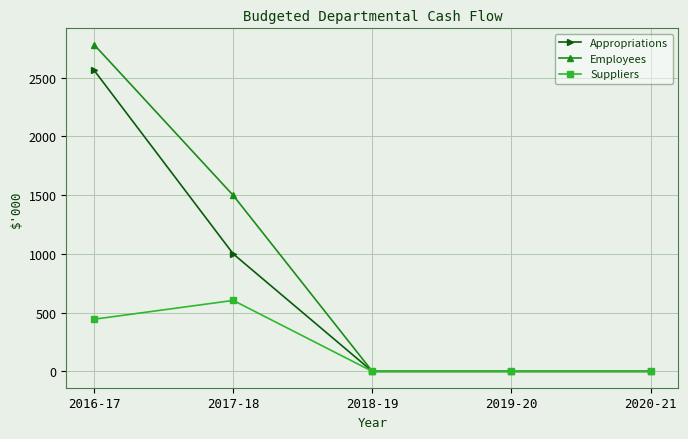

What is the sum of the Employees values at 2016-17 and 2019-20?

2781